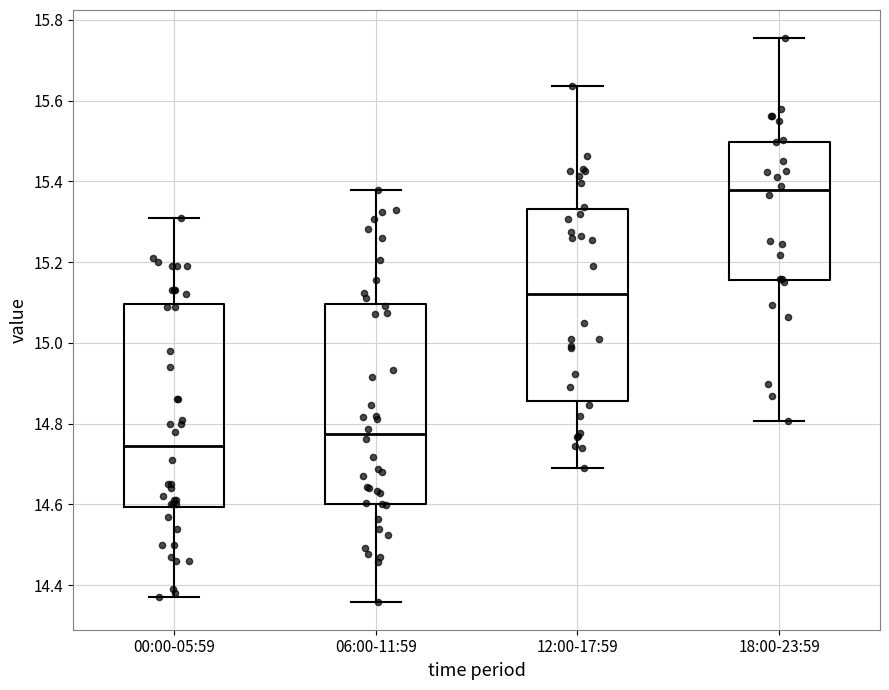

Where does the upper whisker of the box for 00:00-05:59 end on the y-axis? The values are not printed on the chart, so give them approximately, as read against the axis.

15.32